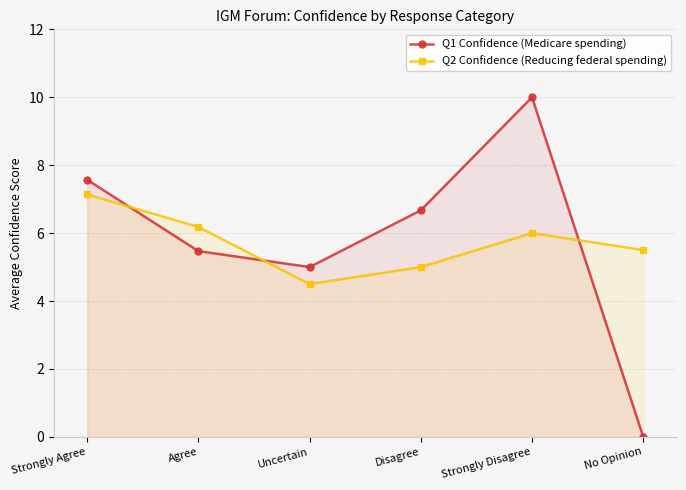

How many values in the Q2 Confidence (Reducing federal spending) series exceed 6?

2